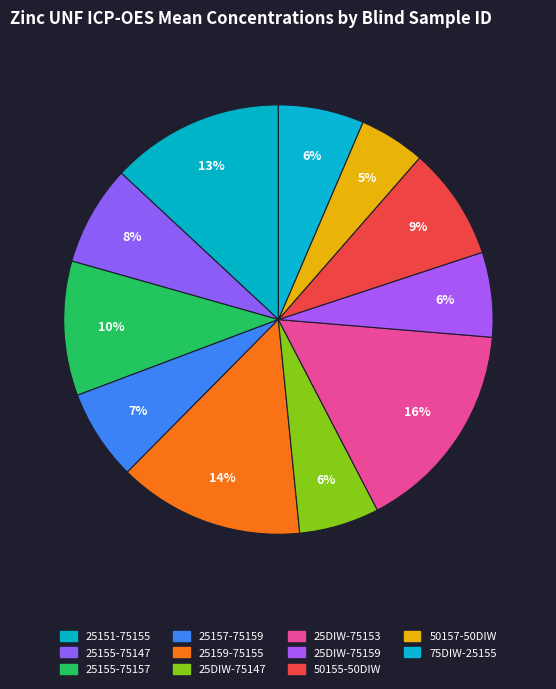

True or false: 25DIW-75159 accounts for 1% of the total.

False